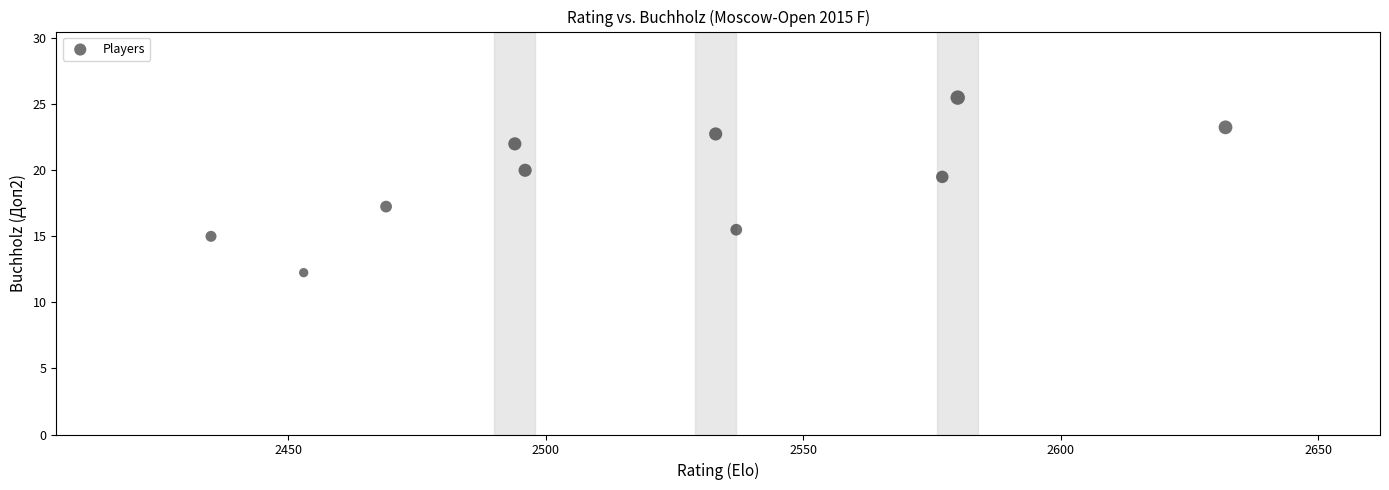

What is the average X value?

2520.6